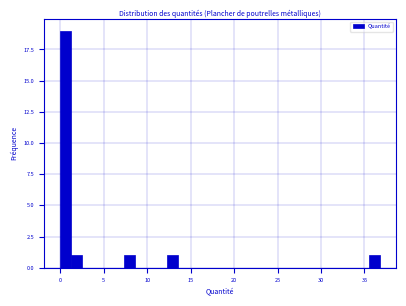

Around what value on the x-axis is the tallest bar? Give the approximate position of its centre, as read against the axis.

0.5